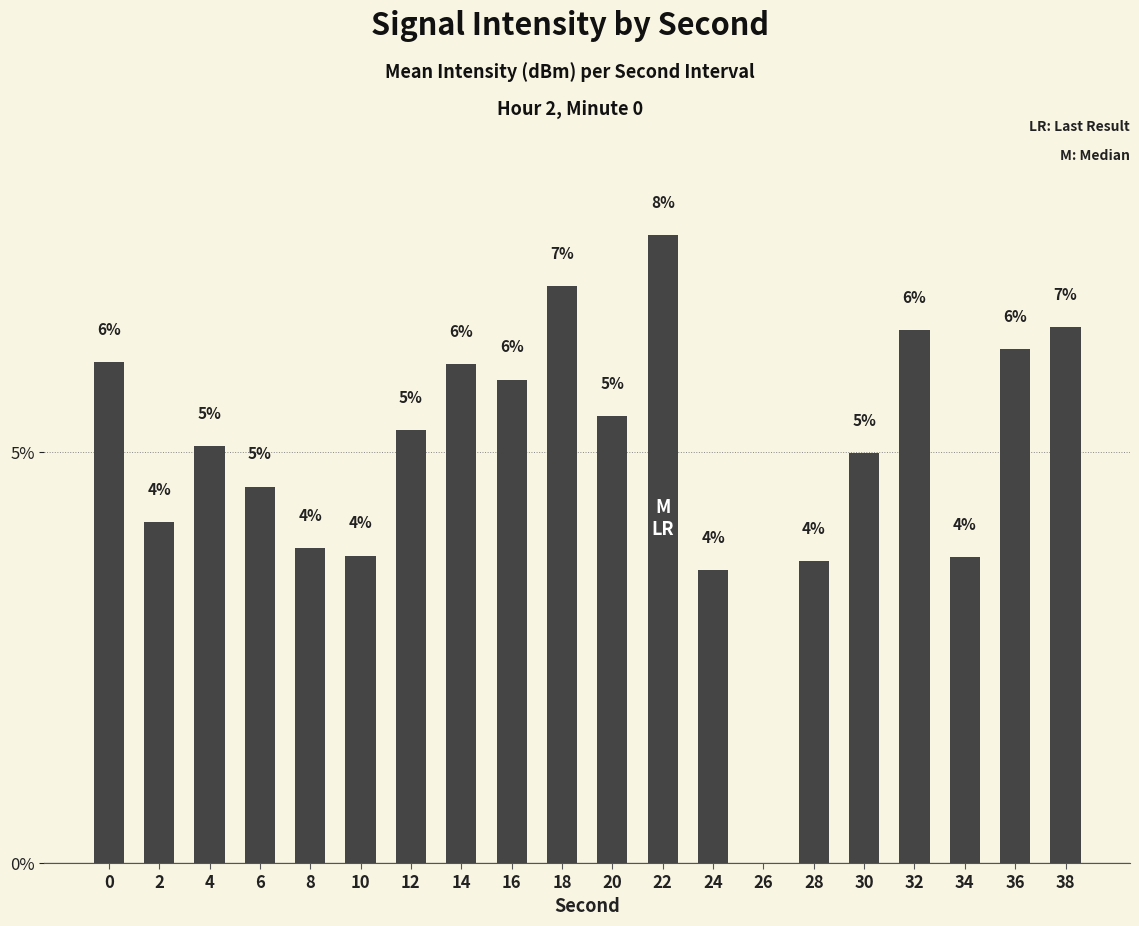

How many categories are shown in the chart?

20